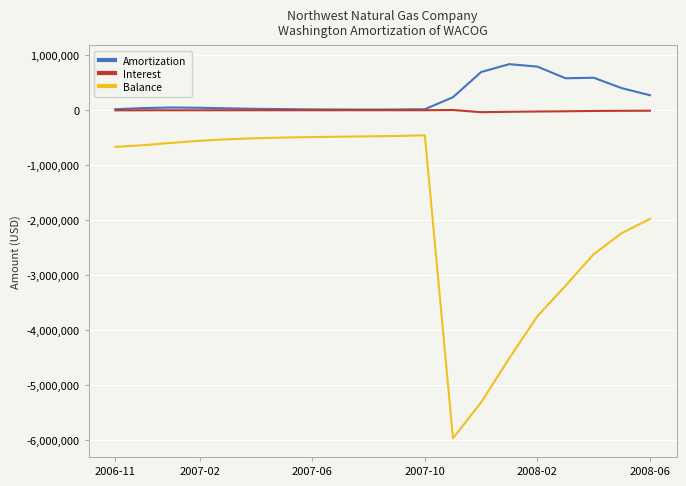

True or false: Balance and Interest cross at least once.

False